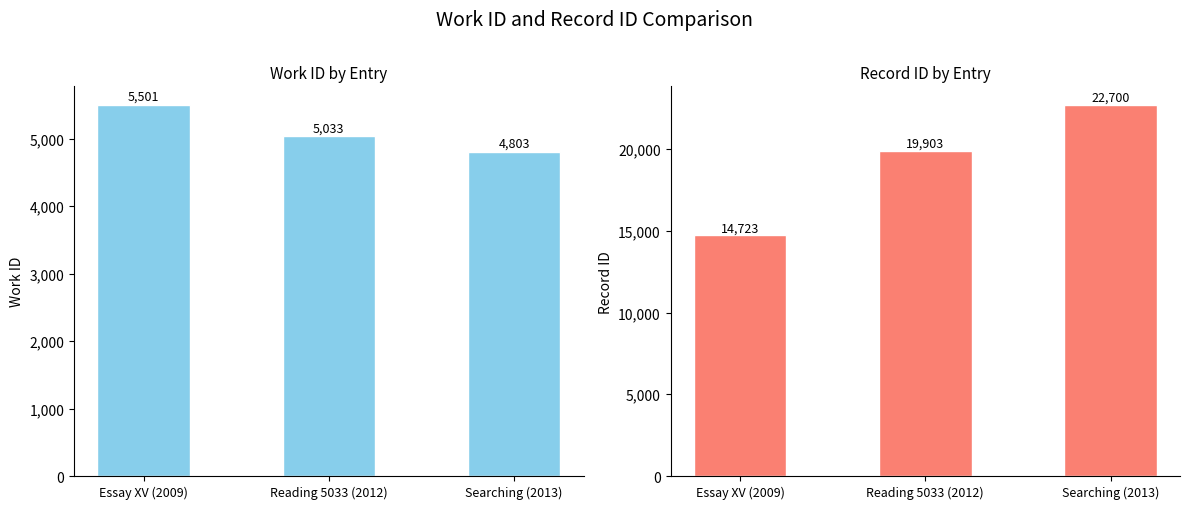

At how many categories does at least one series exceed 19166?

2